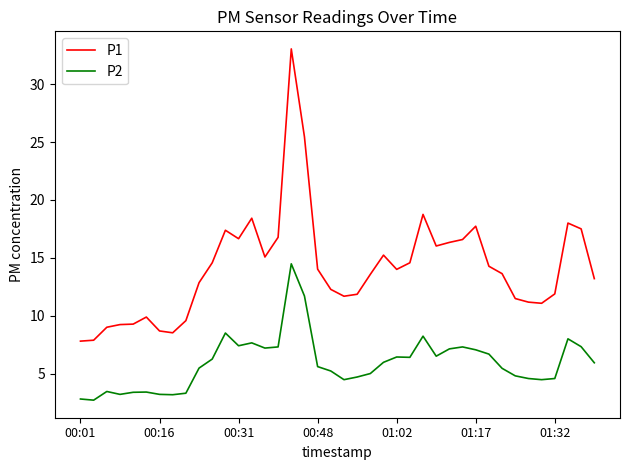

What is the smallest value displayed?

2.7